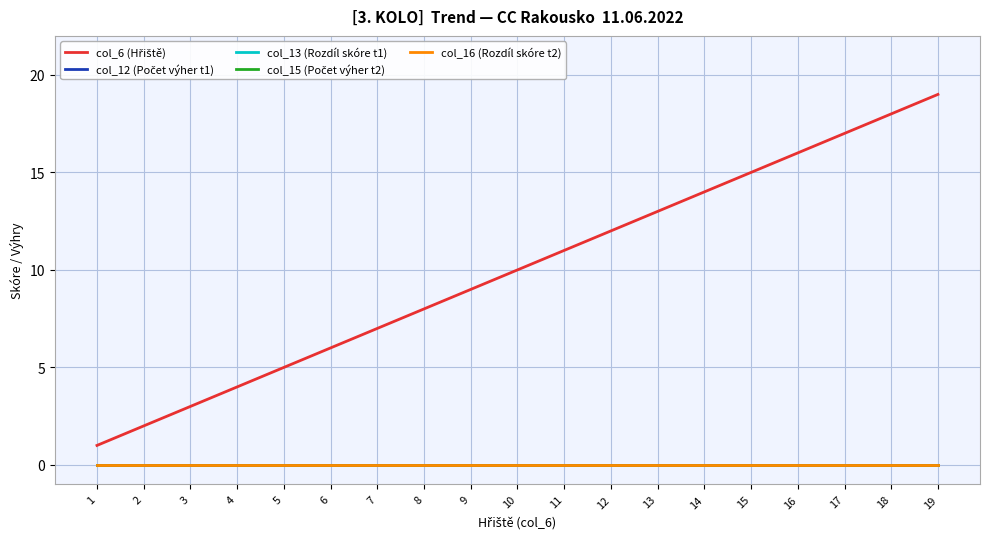

Is this an area chart (filled region under the line)?

No